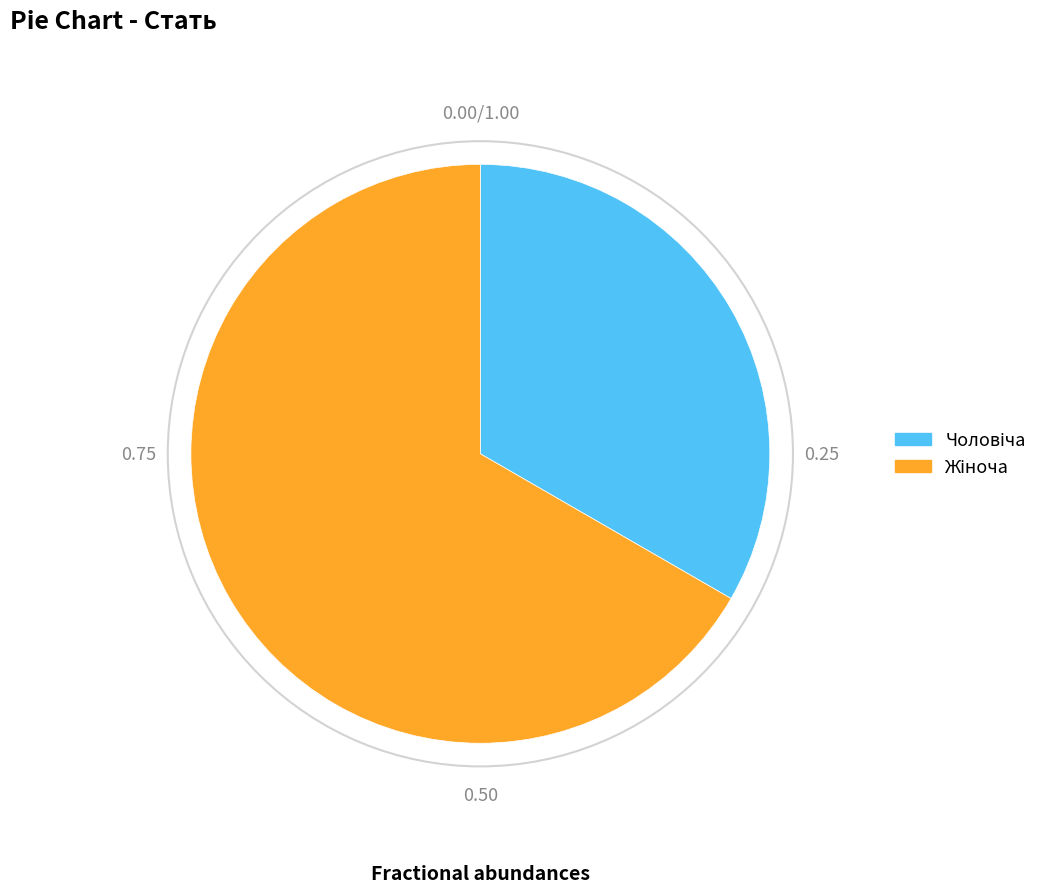

Does any single category account for the majority?

Yes